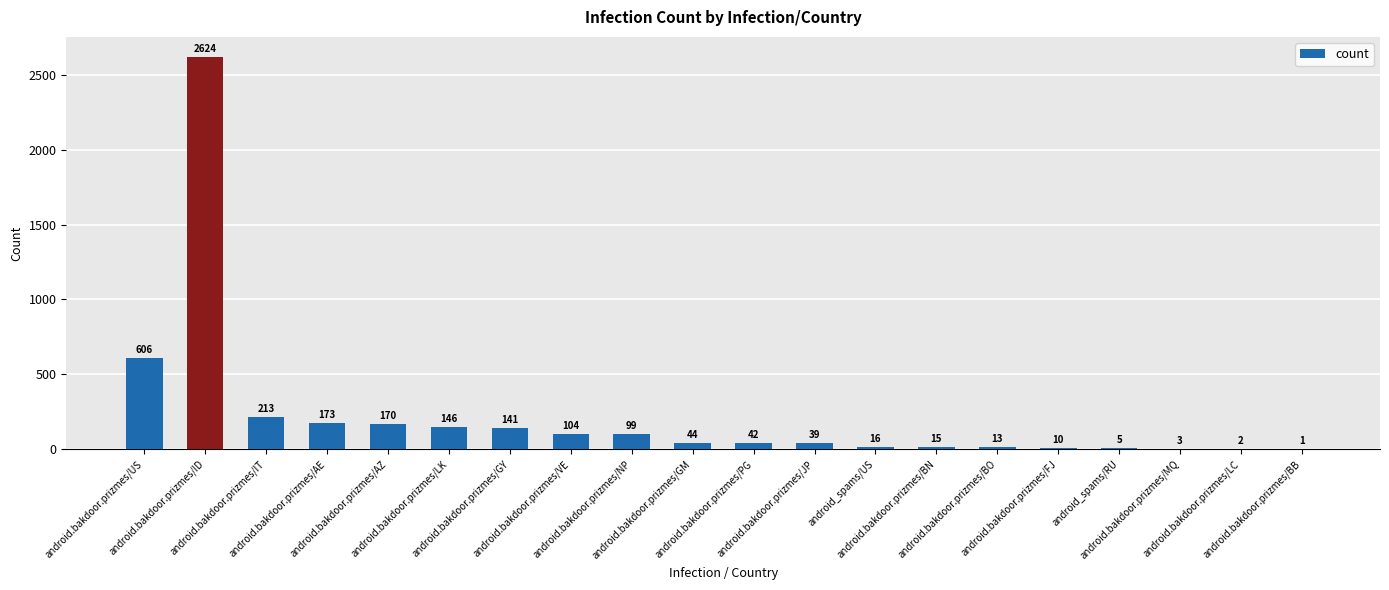

What is the average value?

223